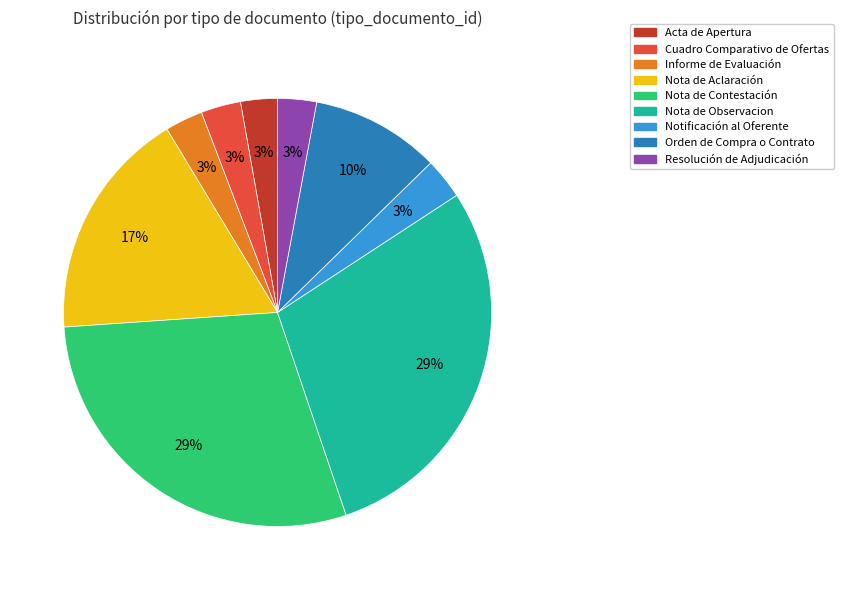

Approximately how many times larger is the value at Acta de Apertura compared to Orden de Compra o Contrato?

0.3